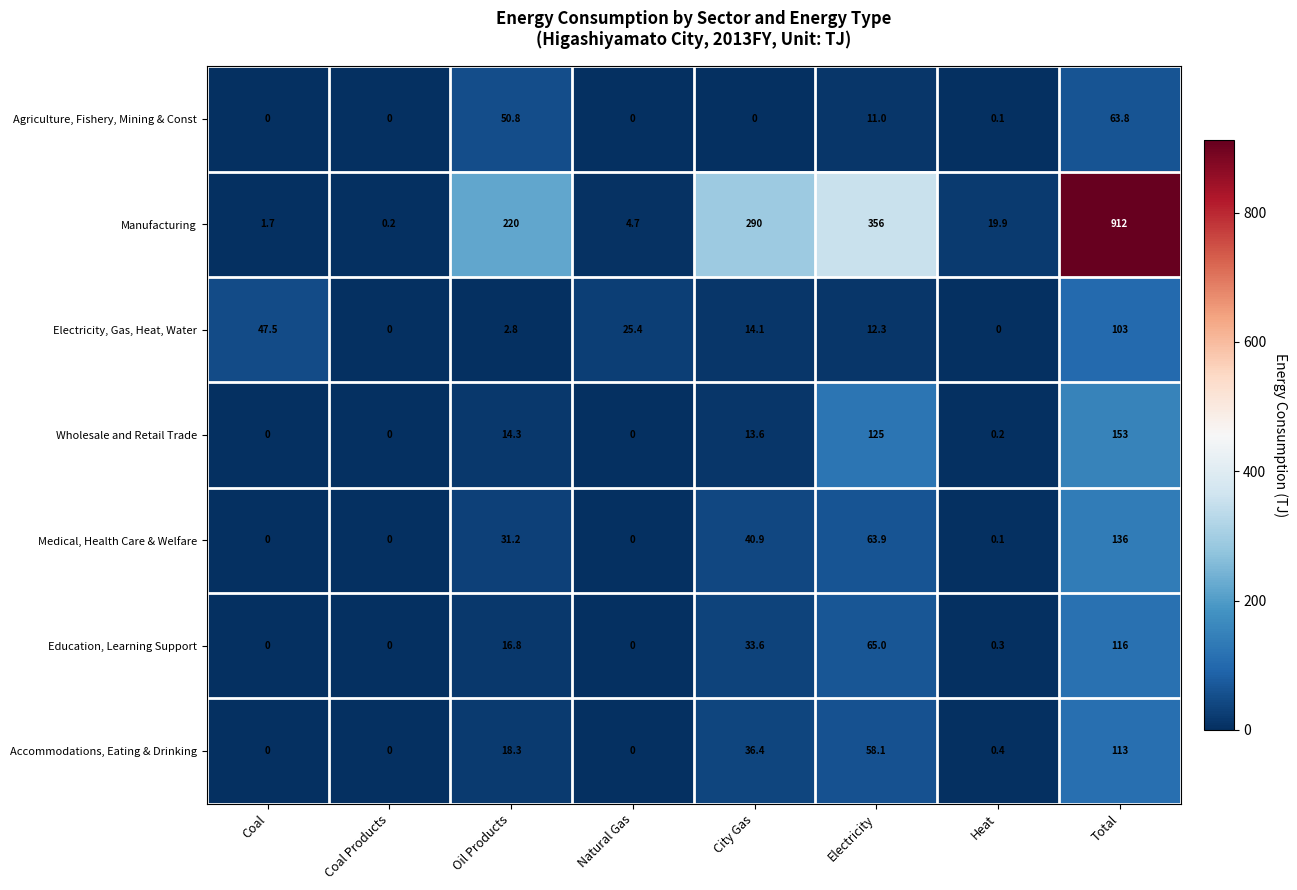

What is the maximum value shown in the chart?

912.0